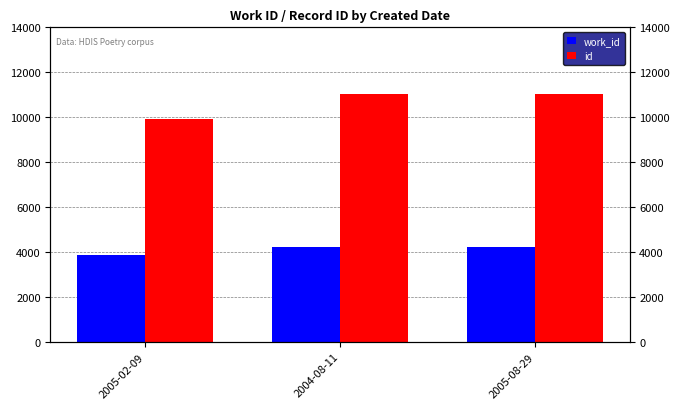

What is the average value of the id series?

10658